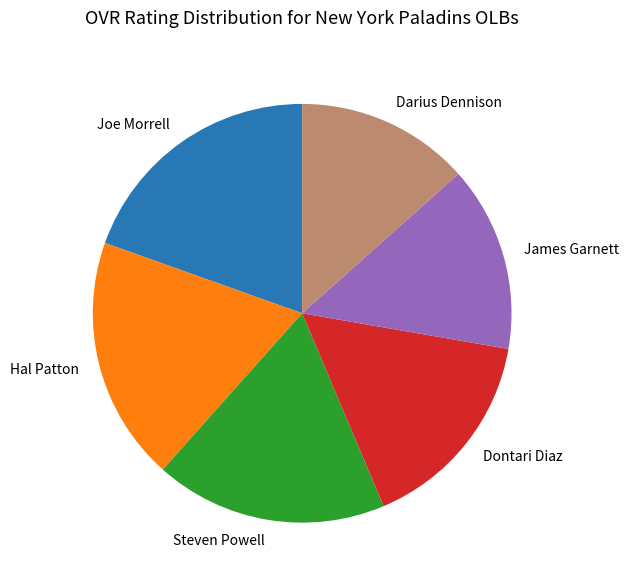

What is the ratio of the value at Joe Morrell to the value at James Garnett?

1.4